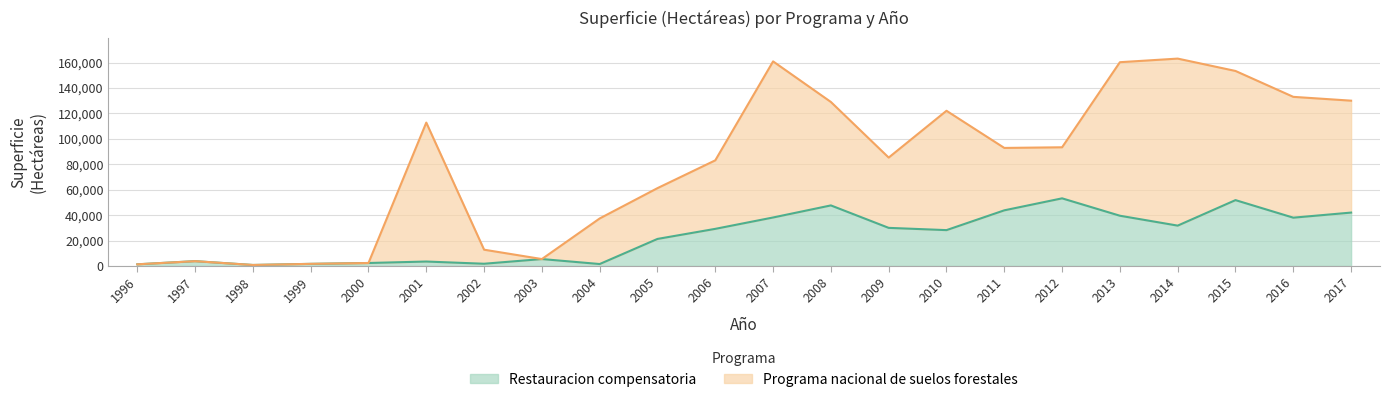

What is the maximum value for Restauracion compensatoria?

53199